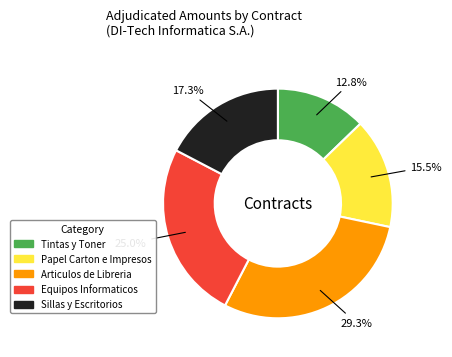

To the nearest percent, what is the difference between the largest and smallest slice percentages?

17%